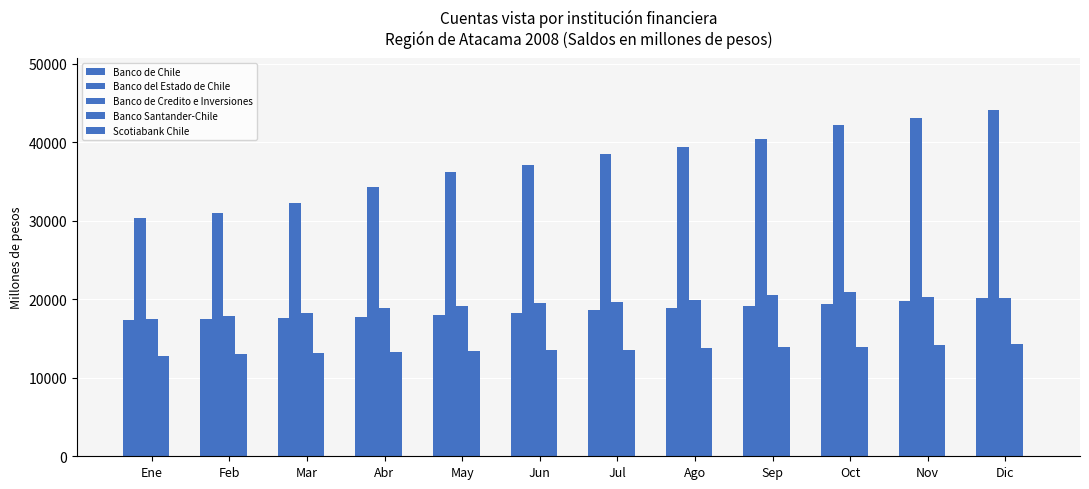

At which label does Banco Santander-Chile reach its peak?

Dic